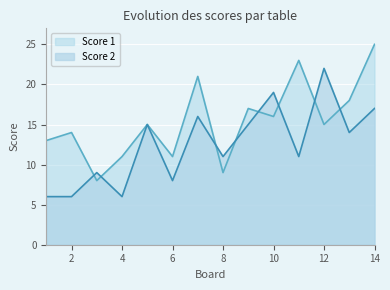

Reading left to right, transcribe all the data shown in this chart.

Score 1: 1=13	2=14	3=8	4=11	5=15	6=11	7=21	8=9	9=17	10=16	11=23	12=15	13=18	14=25
Score 2: 1=6	2=6	3=9	4=6	5=15	6=8	7=16	8=11	9=15	10=19	11=11	12=22	13=14	14=17